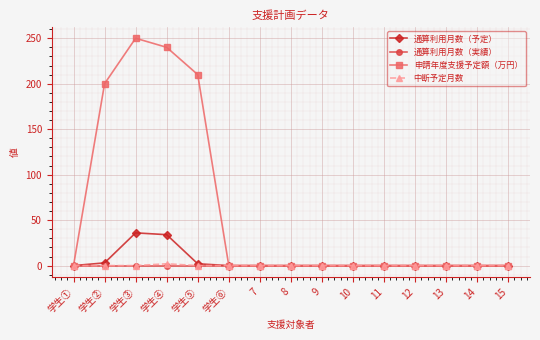

What is the greatest value displayed?

250